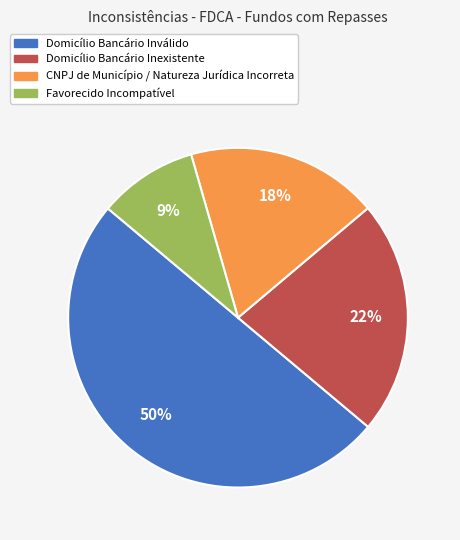

To the nearest percent, what is the difference between the largest and smallest slice percentages?

41%